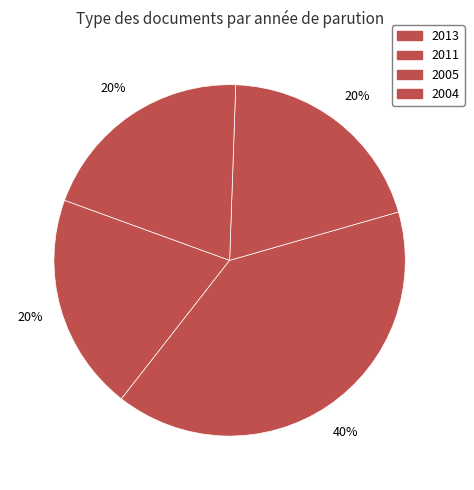

Does any single category account for the majority?

No